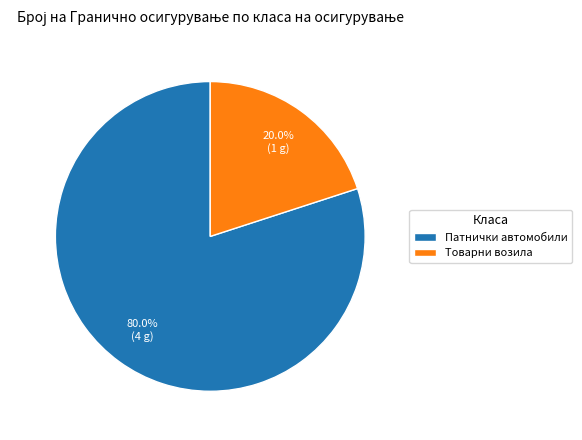

What is the largest slice in the pie chart?

Патнички автомобили